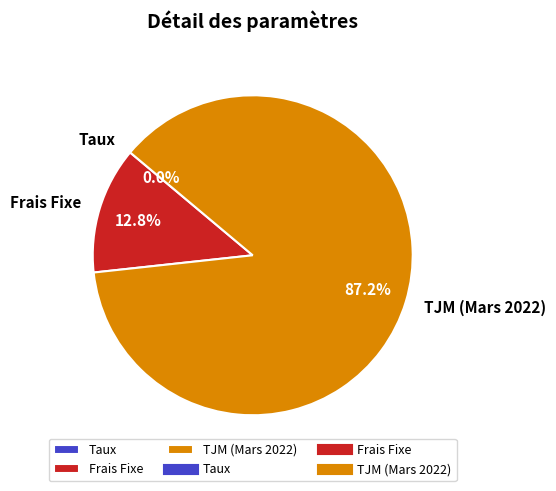

Is there a majority slice in this chart?

Yes